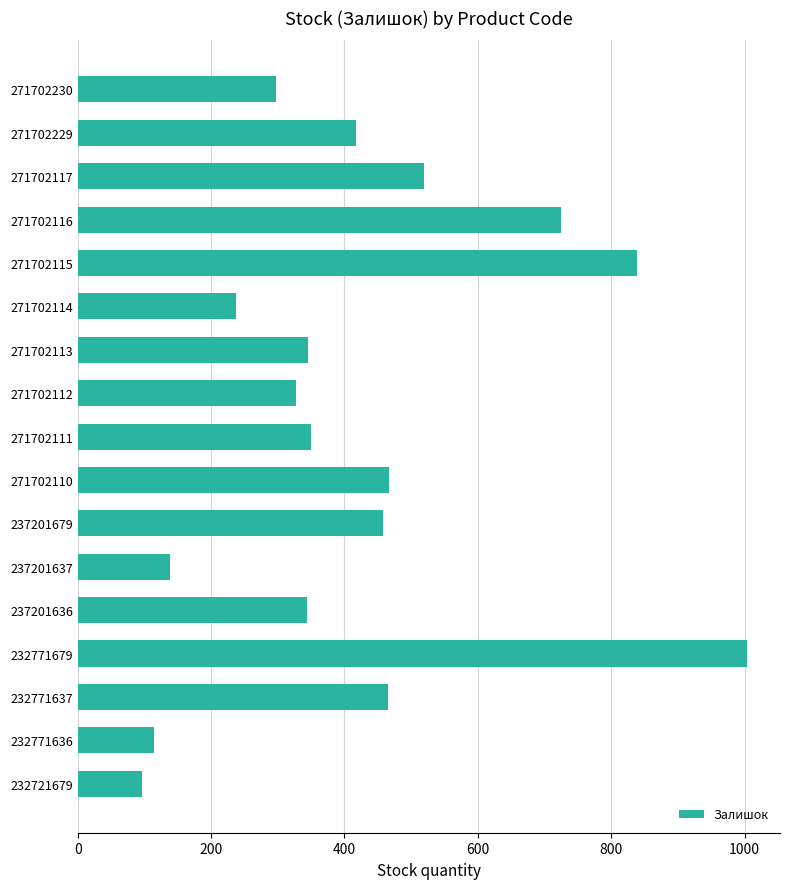

The value at 237201636 is 576. True or false?

False